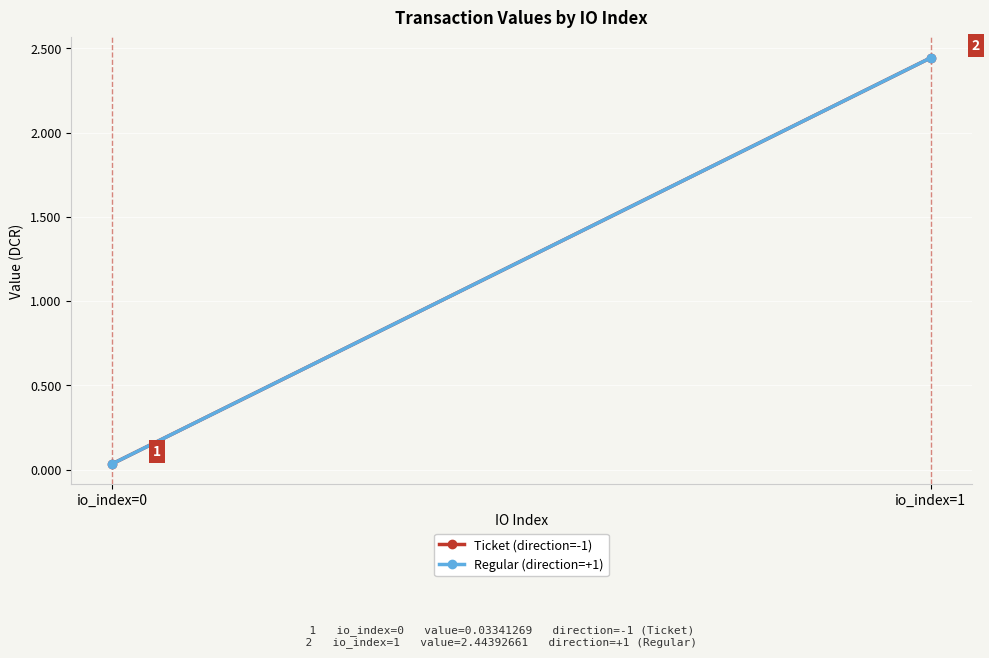

Reading left to right, what are all the values shown in this chart?

Ticket (direction=-1): 0.0	2.4
Regular (direction=+1): 0.0	2.4